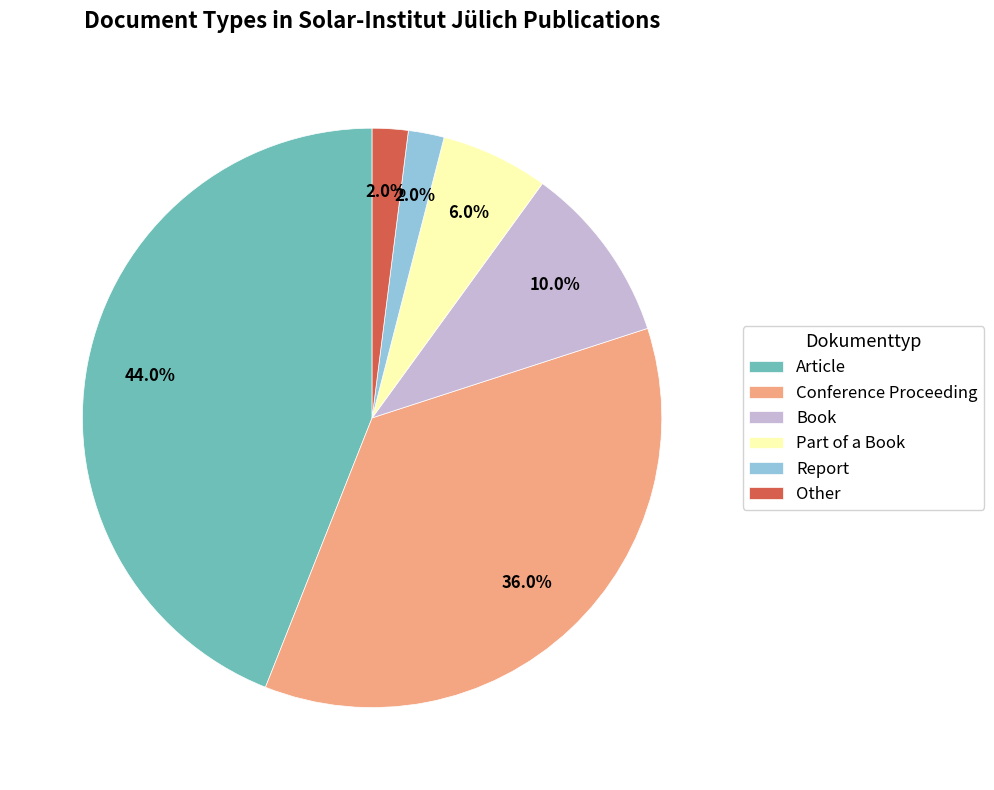

What percentage is the Report slice, to the nearest percent?

2%